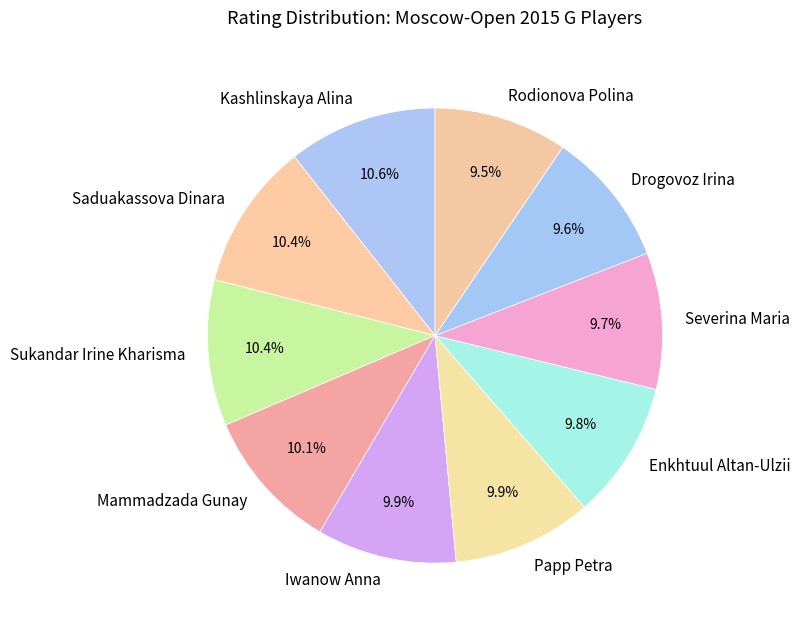

Is there any slice that represents more than half of the pie?

No